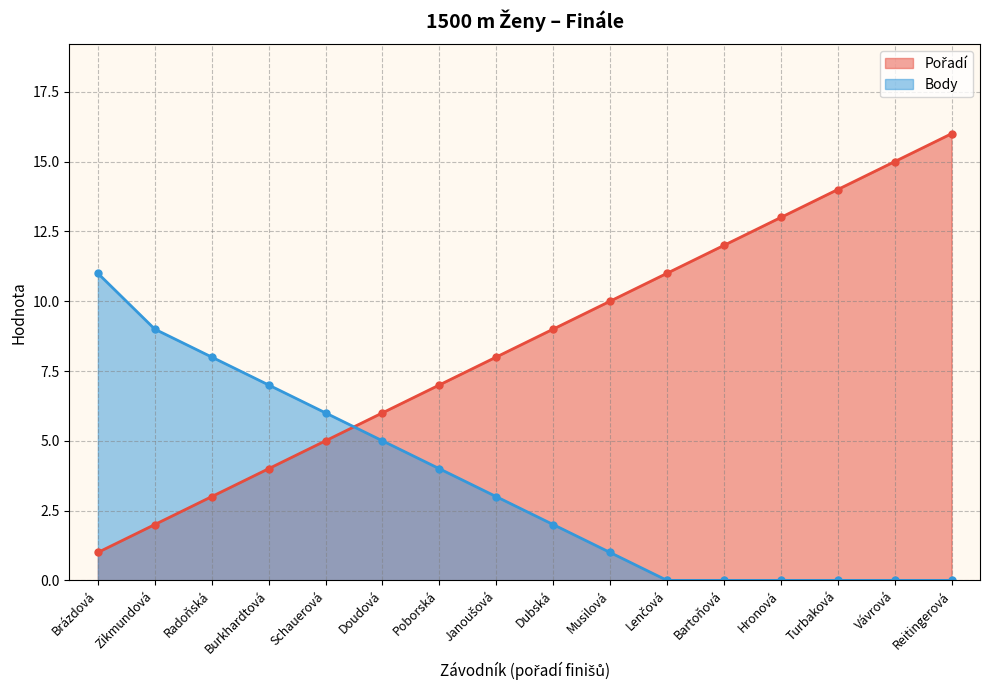

Rank the series by their average value, from highest to lowest.

Pořadí, Body